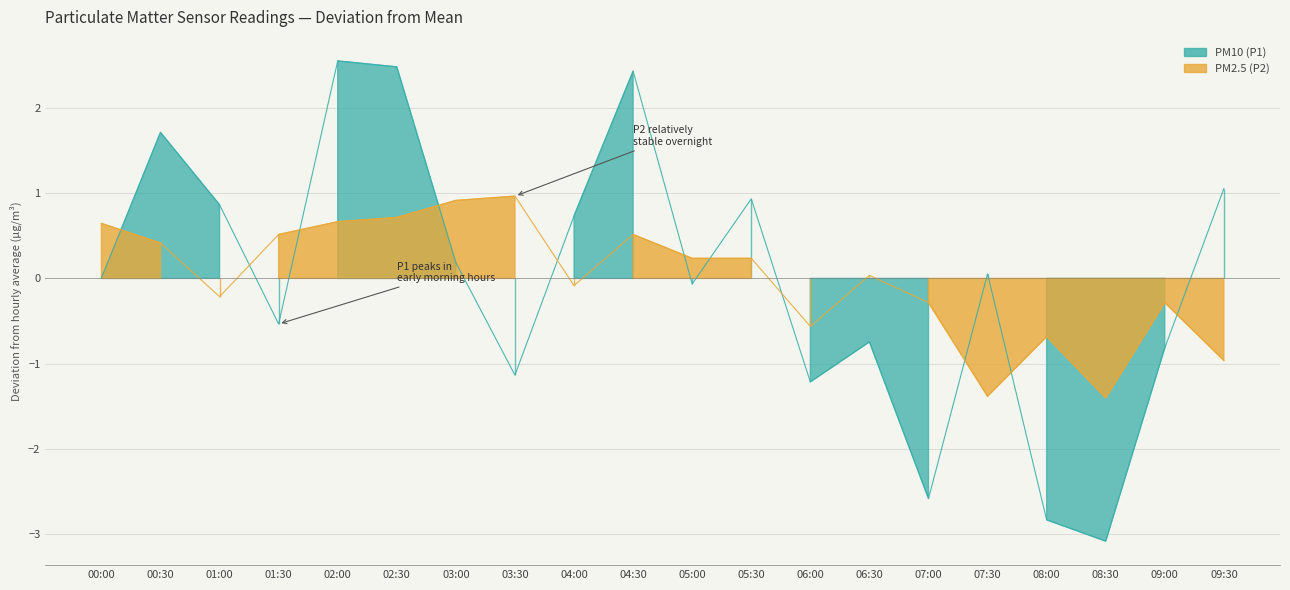

At which label is PM10 (P1) closest to 0?

00:00